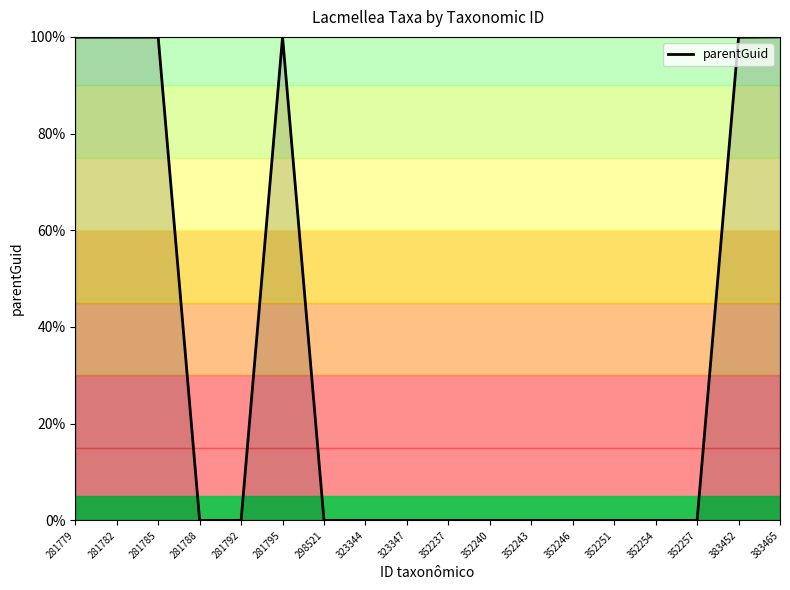

The chart shows a value of -58.1 at 281792. True or false?

False